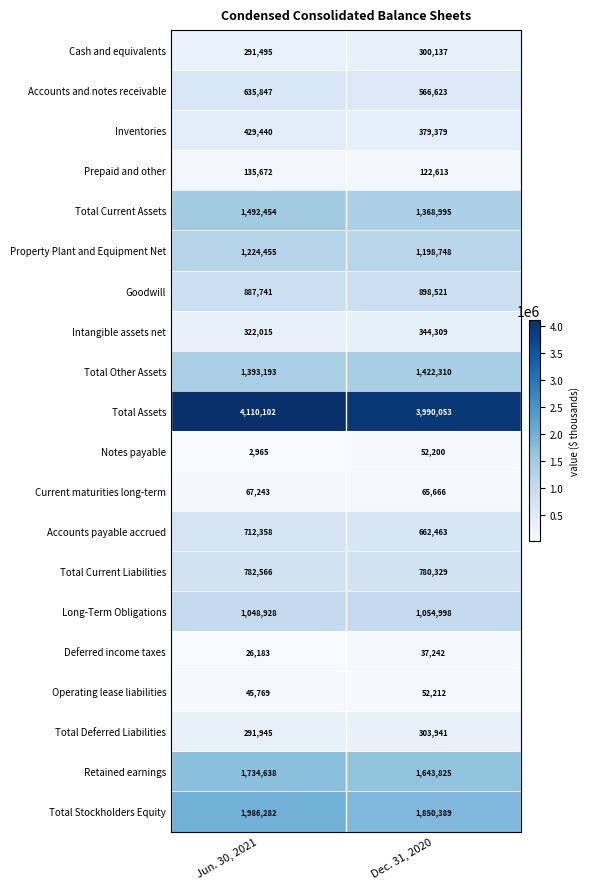

Which series changed the most between Jun. 30, 2021 and Dec. 31, 2020?

Total Stockholders Equity